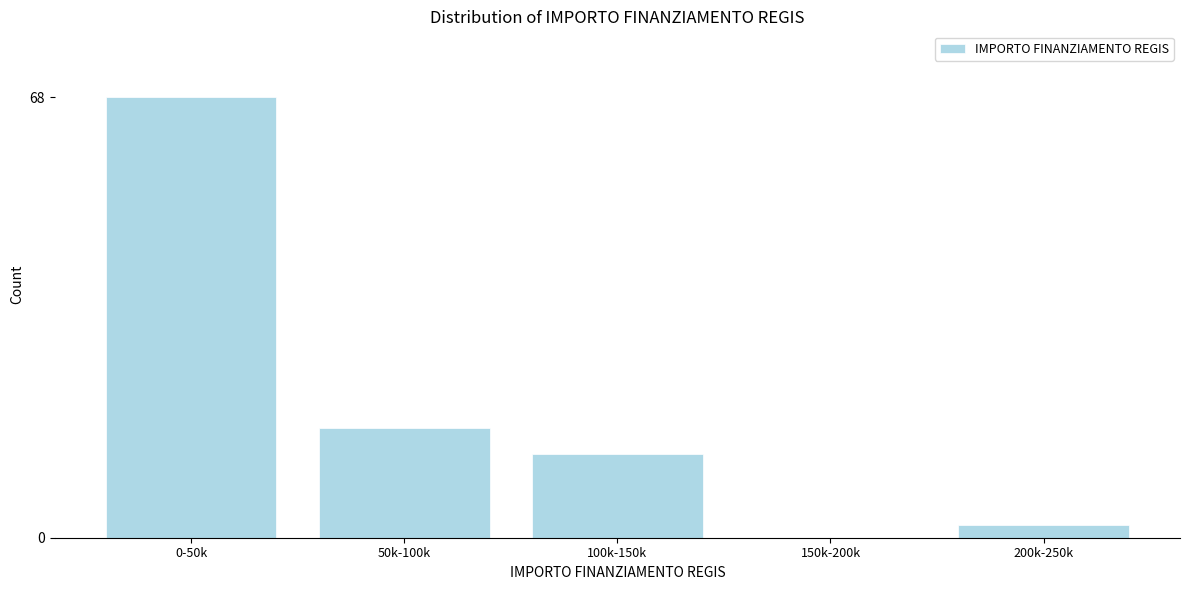

Reading left to right, what are all the values shown in this chart?

0-50k=68	50k-100k=17	100k-150k=13	150k-200k=0	200k-250k=2